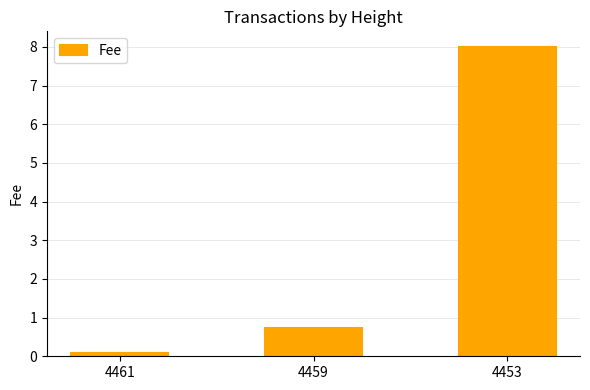

What is the average value?

2.9